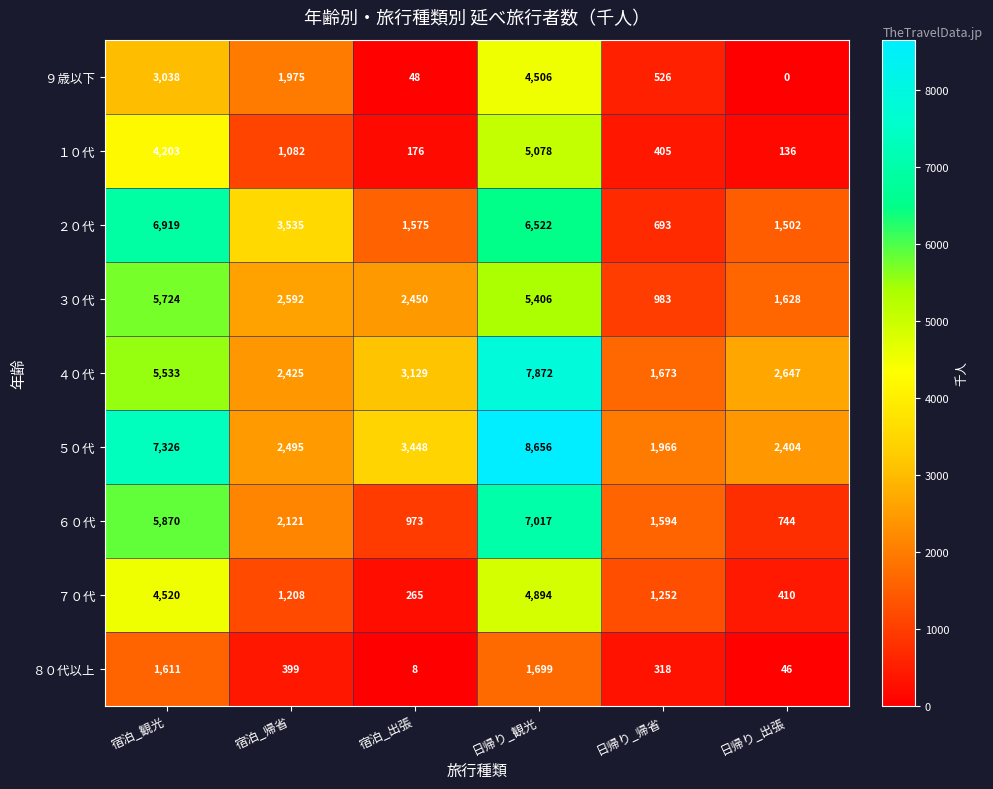

At how many categories does at least one series exceed 7525?

1